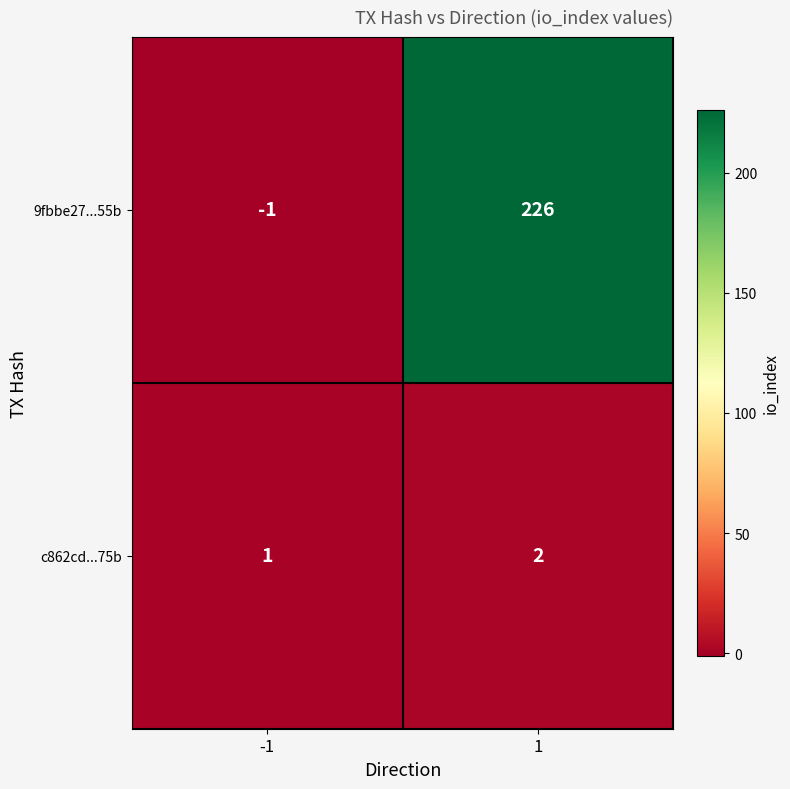

Between -1 and 1, which series saw the biggest shift?

9fbbe27...55b